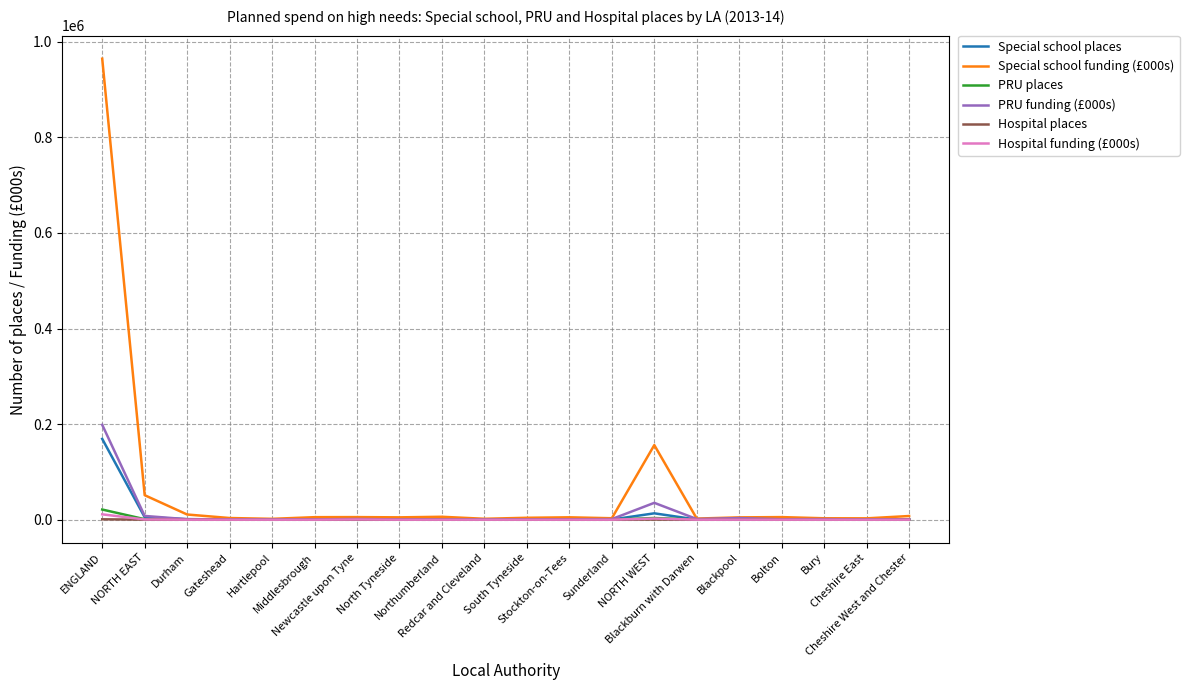

What is the minimum value for PRU places?

24